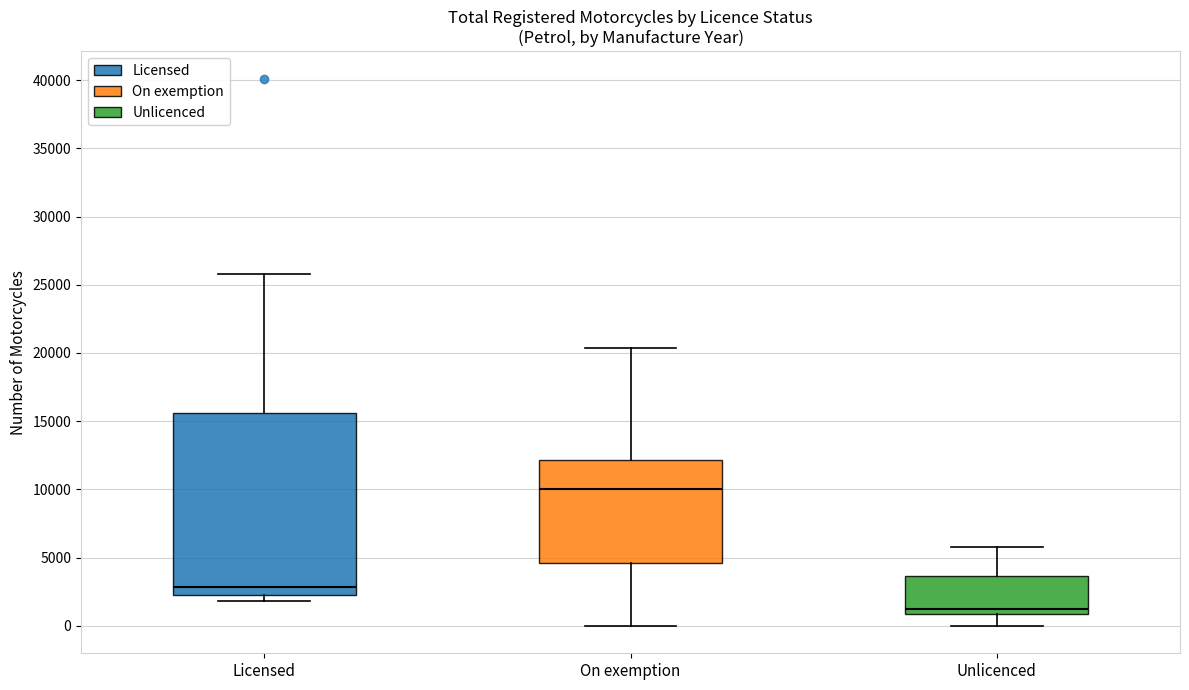

Reading left to right, transcribe this box plot: for each box, give where its median line is, the range the box spans, and where its two whiskers end, as read against the y-axis. The values are not printed on the chart, so give them approximately, as read against the axis.

Licensed: median 3000, box 2000 to 15500, whiskers 2000 (just below the box's lower edge) to 26000
On exemption: median 10000, box 4500 to 12000, whiskers 0 to 20500
Unlicenced: median 1000 (just above the box's lower edge), box 1000 to 3500, whiskers 0 to 6000